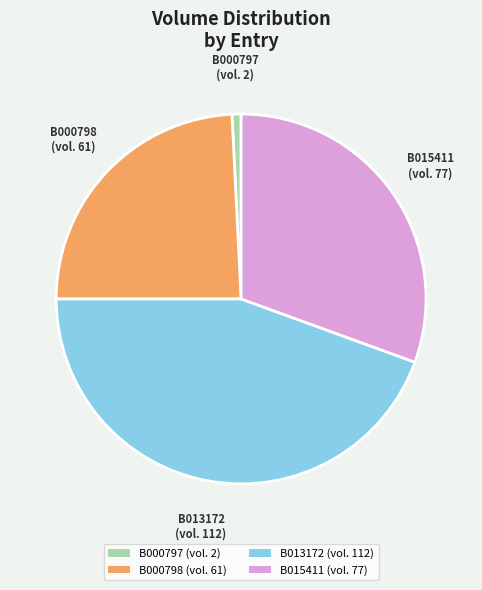

What is the ratio of the value at B000798 (vol. 61) to the value at B015411 (vol. 77)?

0.8